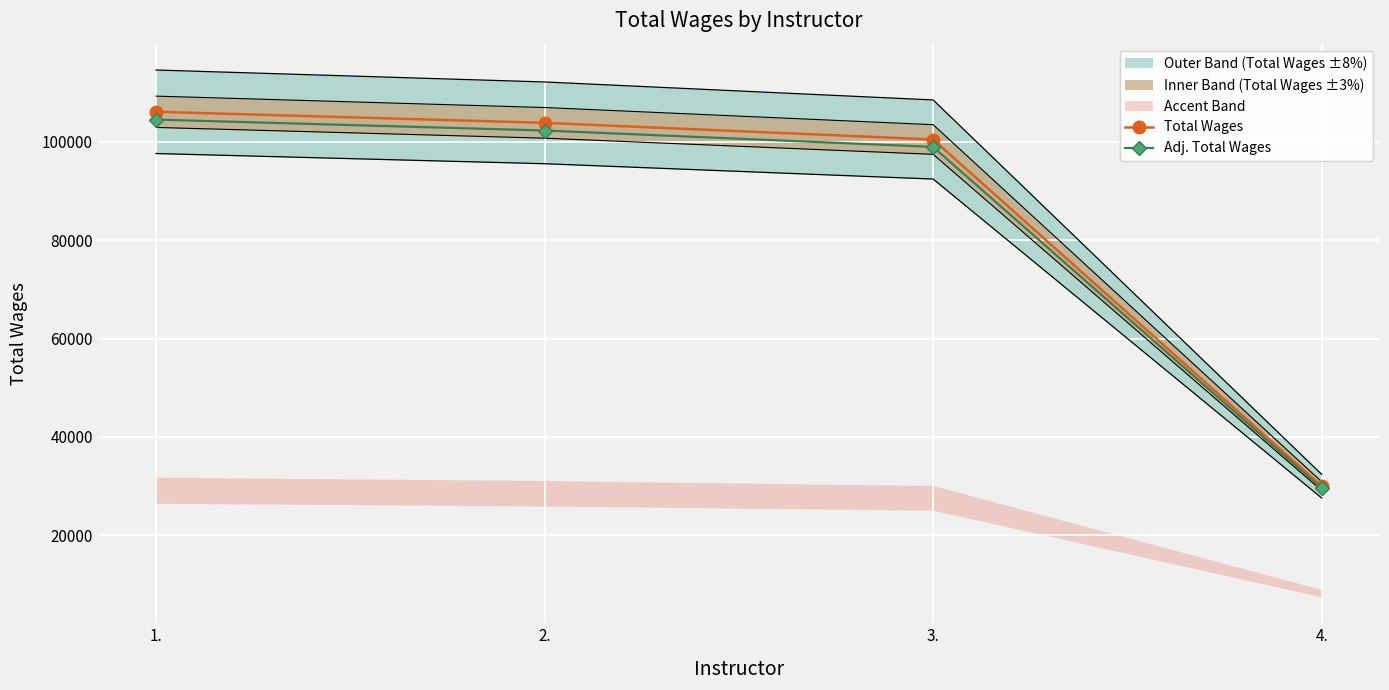

Which has a higher value, 3. or 1.?

1.